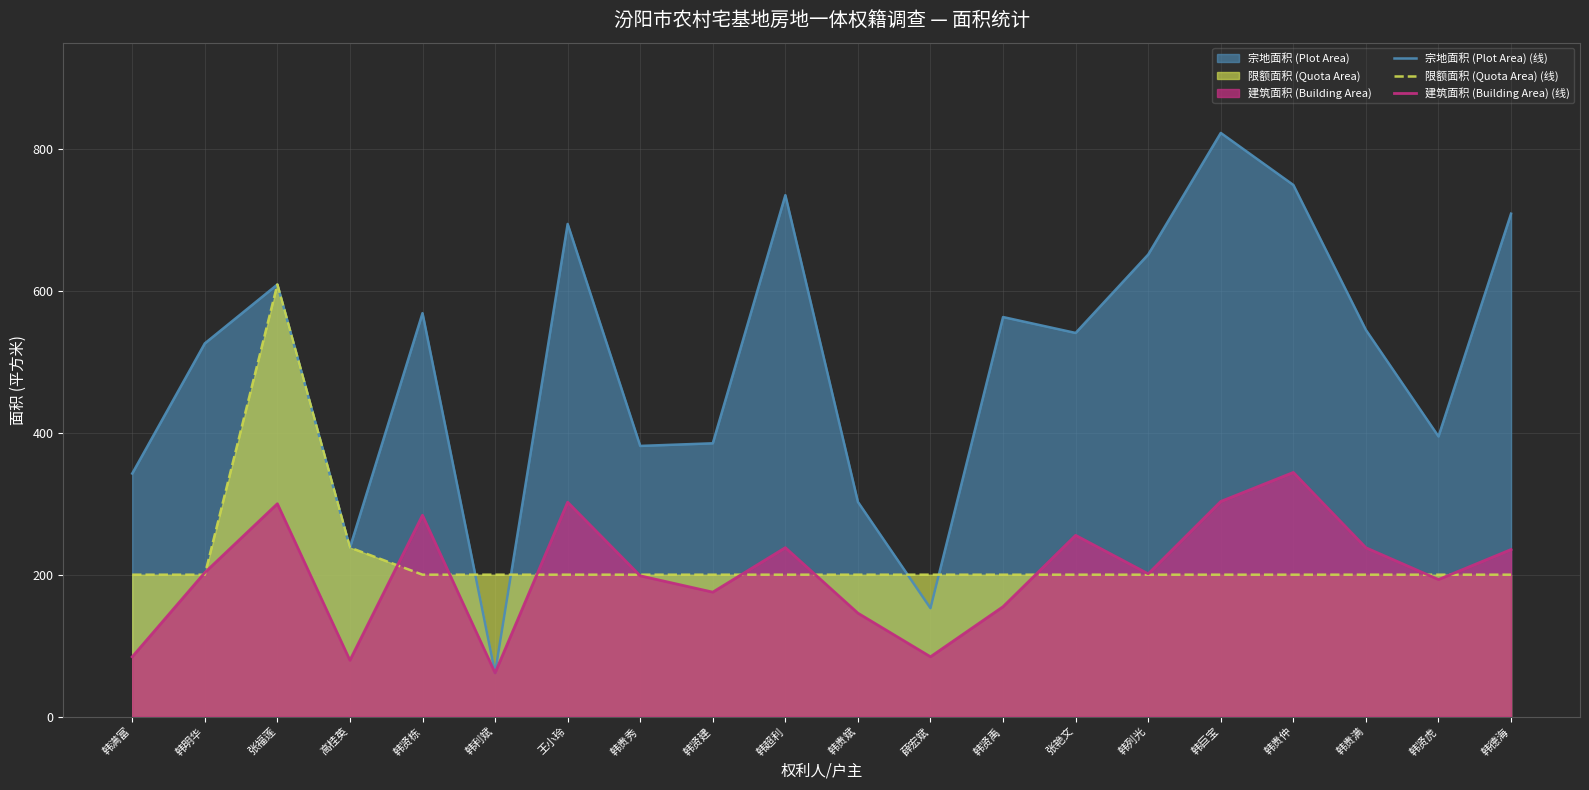

Which category has the highest value across all series?

韩巨宝